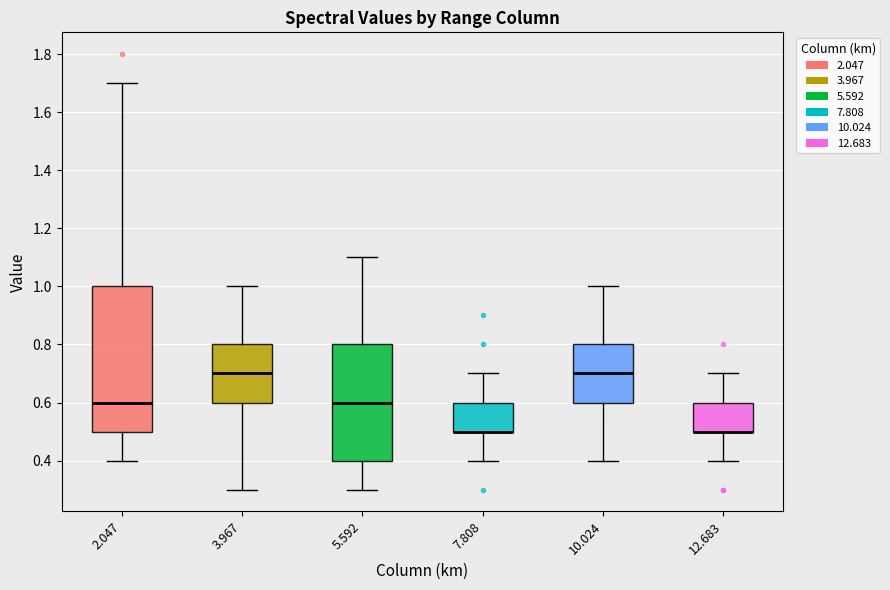

Reading left to right, transcribe this box plot: for each box, give where its median line is, the range the box spans, and where its two whiskers end, as read against the y-axis. The values are not printed on the chart, so give them approximately, as read against the axis.

2.047: median 0.6, box 0.5 to 1.0, whiskers 0.4 to 1.7
3.967: median 0.7, box 0.6 to 0.8, whiskers 0.3 to 1.0
5.592: median 0.6, box 0.4 to 0.8, whiskers 0.3 to 1.1
7.808: median 0.5 (drawn on the box's lower edge), box 0.5 to 0.6, whiskers 0.4 to 0.7
10.024: median 0.7, box 0.6 to 0.8, whiskers 0.4 to 1.0
12.683: median 0.5 (drawn on the box's lower edge), box 0.5 to 0.6, whiskers 0.4 to 0.7